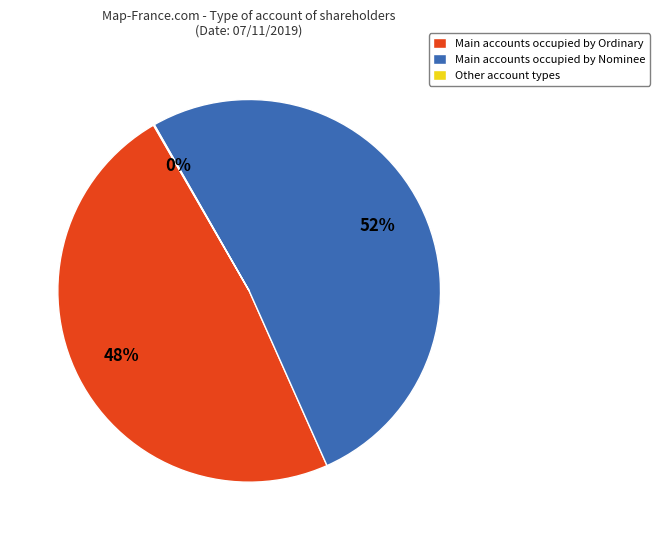

To the nearest percent, what is the difference between the largest and smallest slice percentages?

52%